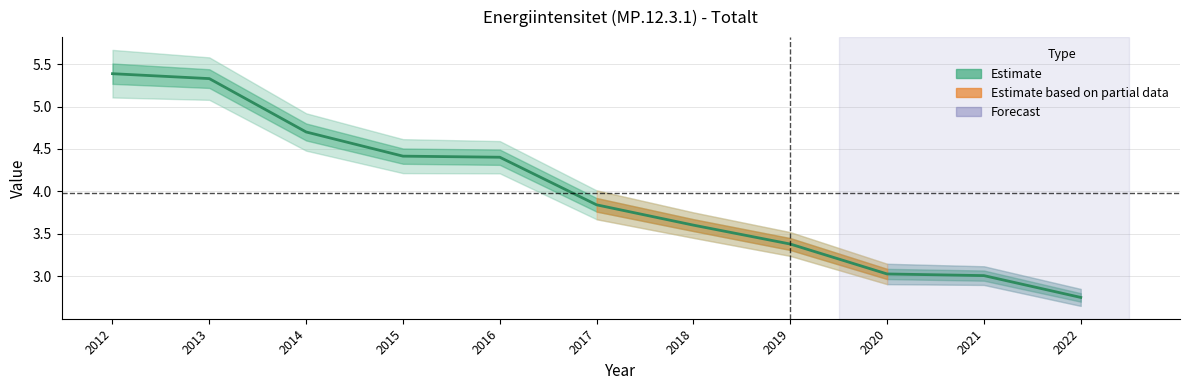

Rank the categories by value from lowest to highest.

2022, 2021, 2020, 2019, 2018, 2017, 2016, 2015, 2014, 2013, 2012